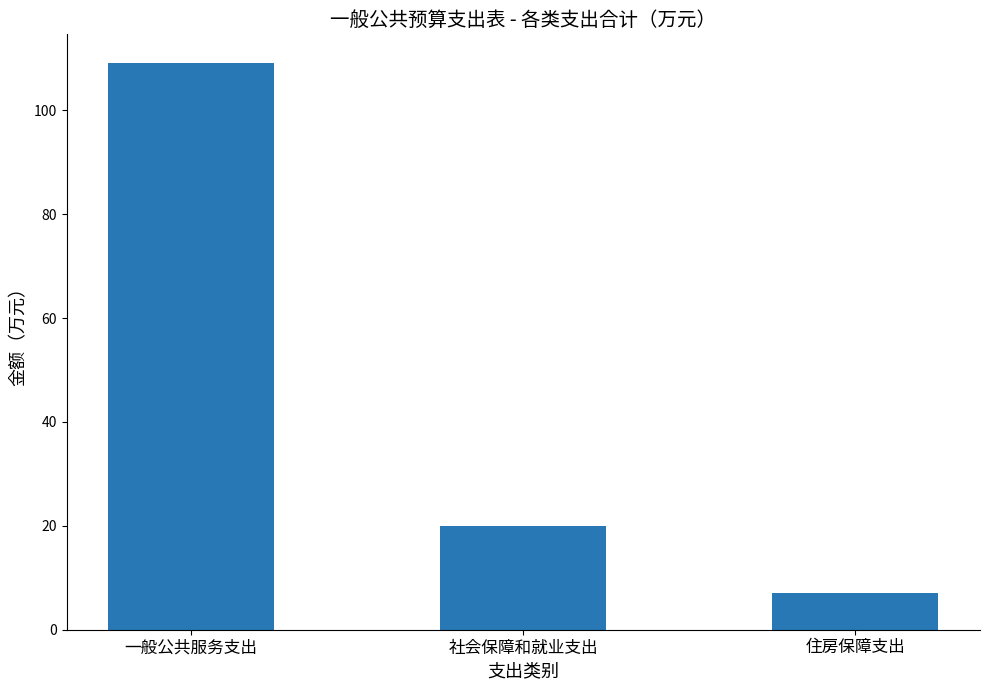

Rank the categories by value from highest to lowest.

一般公共服务支出, 社会保障和就业支出, 住房保障支出